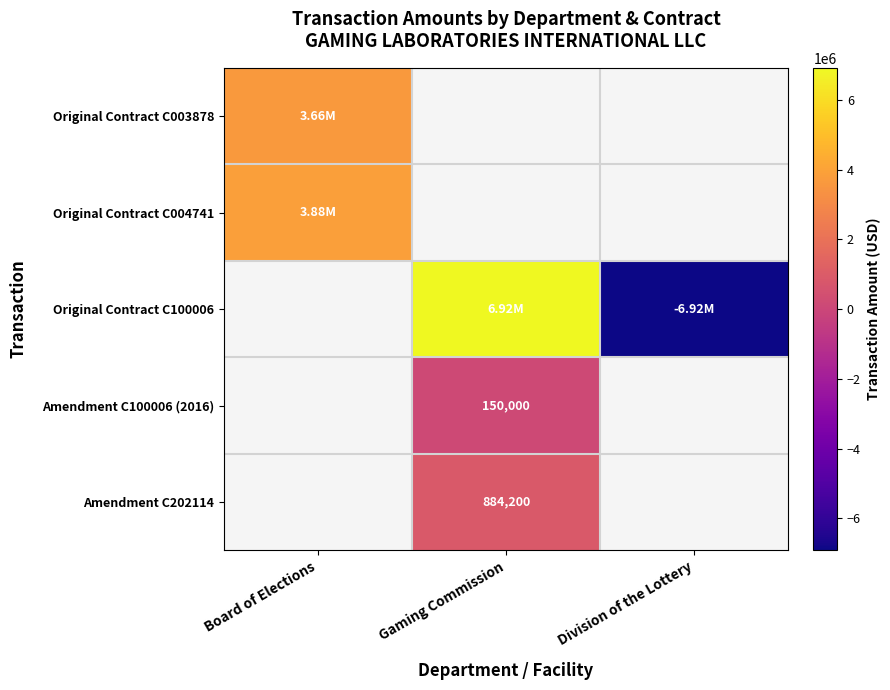

Where does the Original Contract C100006 series first go above 0?

Gaming Commission